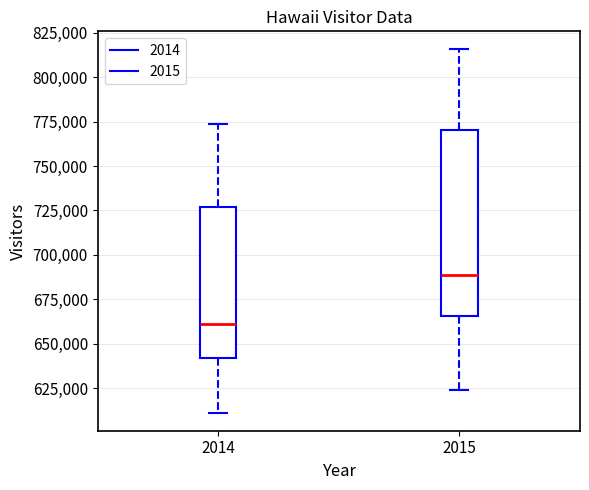

Reading left to right, transcribe this box plot: for each box, give where its median line is, the range the box spans, and where its two whiskers end, as read against the y-axis. The values are not printed on the chart, so give them approximately, as read against the axis.

2014: median 660000, box 640000 to 725000, whiskers 610000 to 775000
2015: median 690000, box 665000 to 770000, whiskers 625000 to 815000